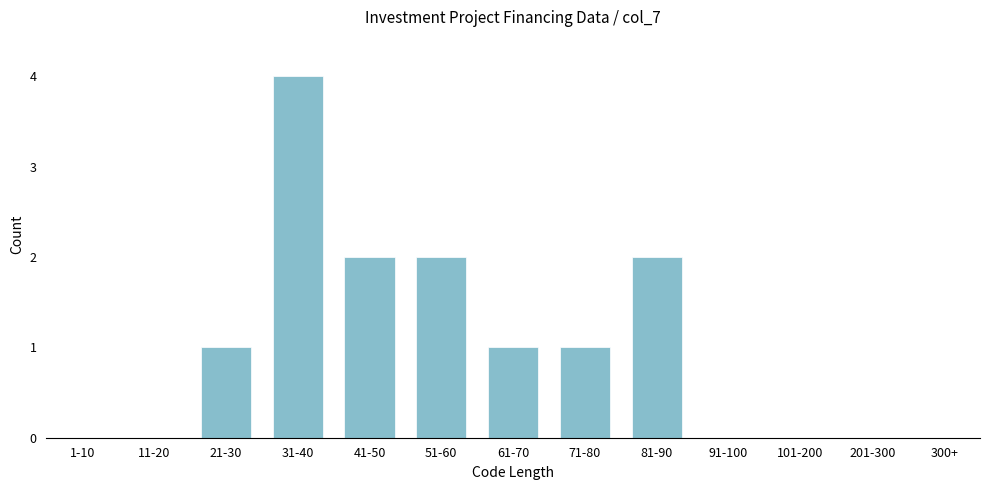

Reading right to left, transcribe all the data shown in this chart.

300+=0	201-300=0	101-200=0	91-100=0	81-90=2	71-80=1	61-70=1	51-60=2	41-50=2	31-40=4	21-30=1	11-20=0	1-10=0